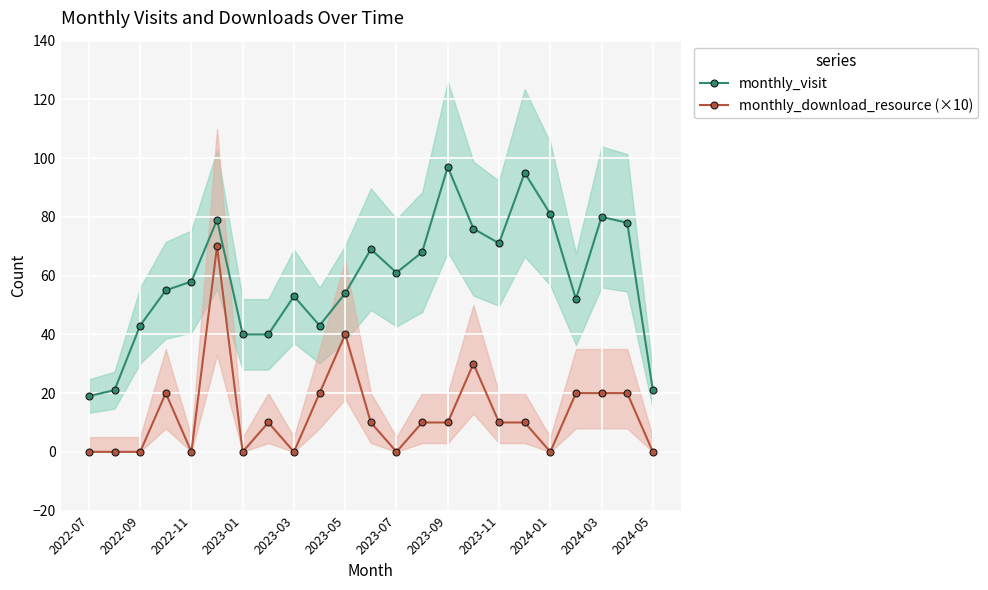

What is the sum of the monthly_visit values at 2023-05 and 2022-09?

97